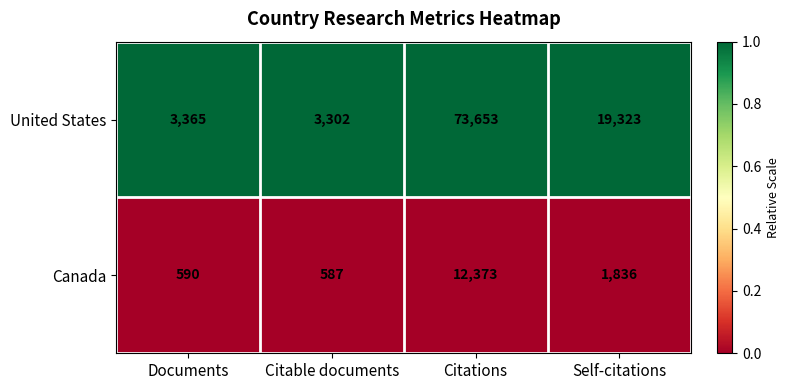

Reading left to right, extract all data points from this chart.

United States: 3365	3302	73653	19323
Canada: 590	587	12373	1836